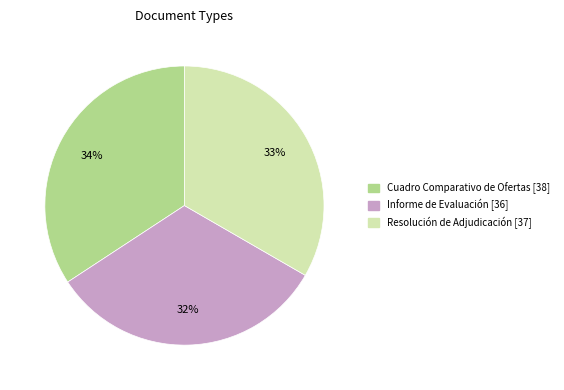

Which category has the biggest portion of the pie?

Cuadro Comparativo de Ofertas